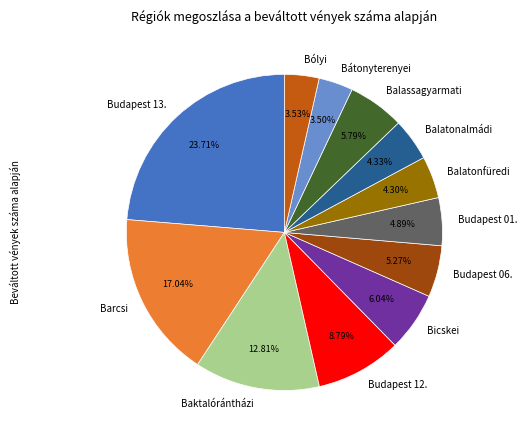

To the nearest percent, what is the difference between the largest and smallest slice percentages?

20%